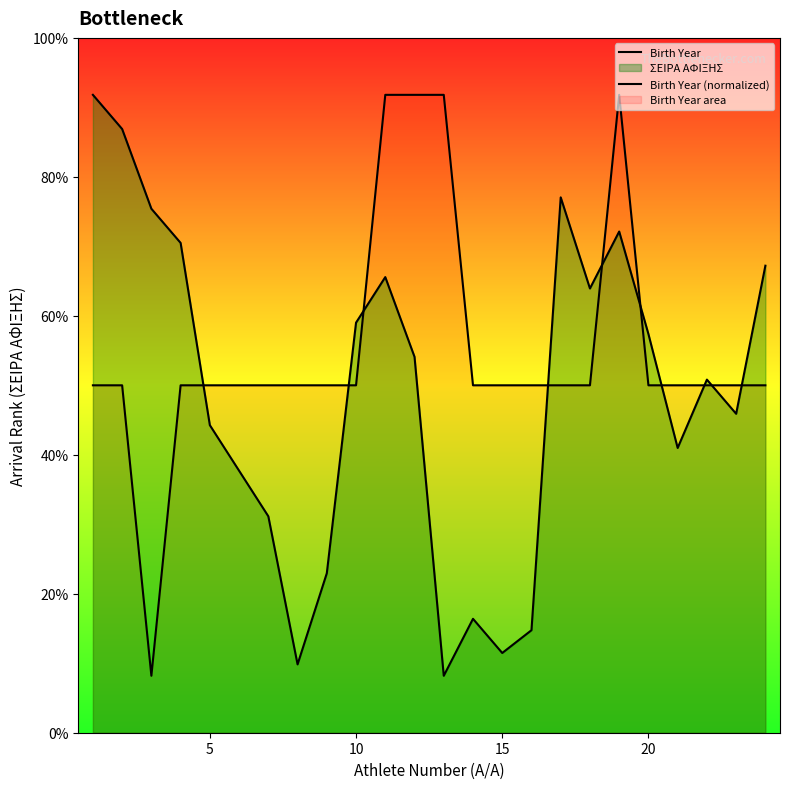

After their last crossing, which series has the higher values: Birth Year (normalized) or Birth Year?

Birth Year